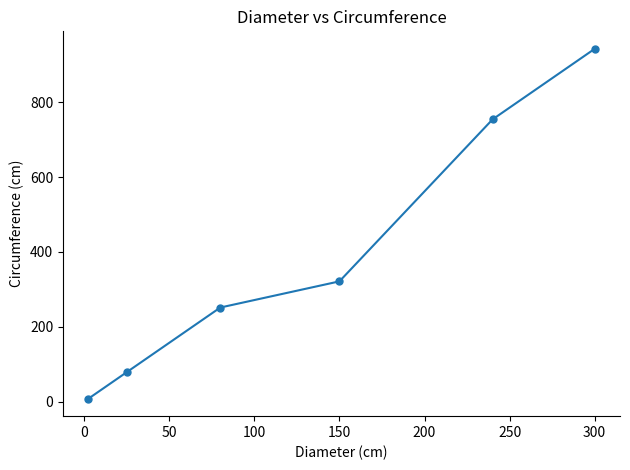

Reading right to left, extract all data points from this chart.

942.5	754.0	321.2	251.3	78.5	7.9